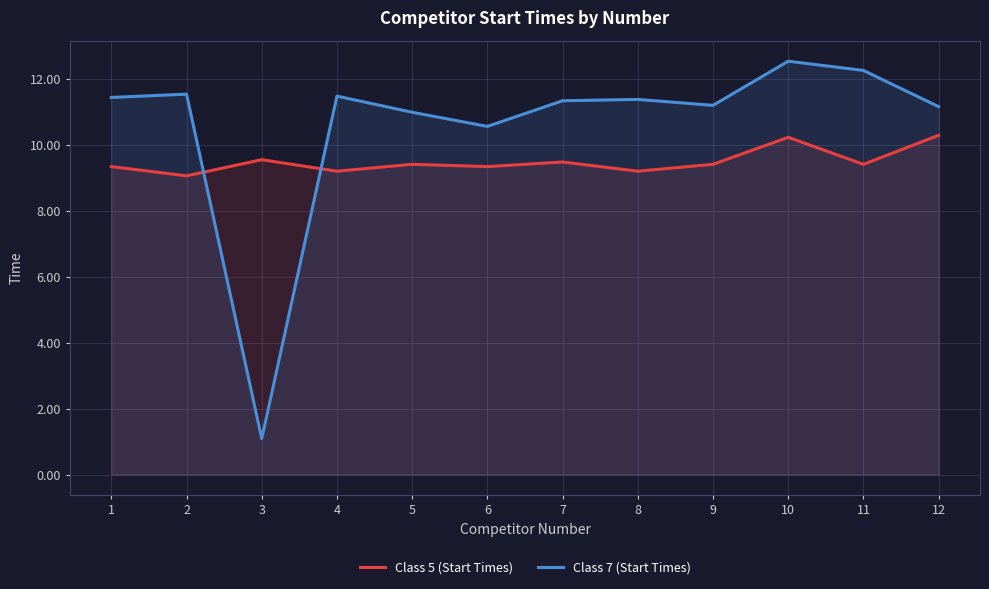

Rank the series by their maximum value, from highest to lowest.

Class 7 (Start Times), Class 5 (Start Times)